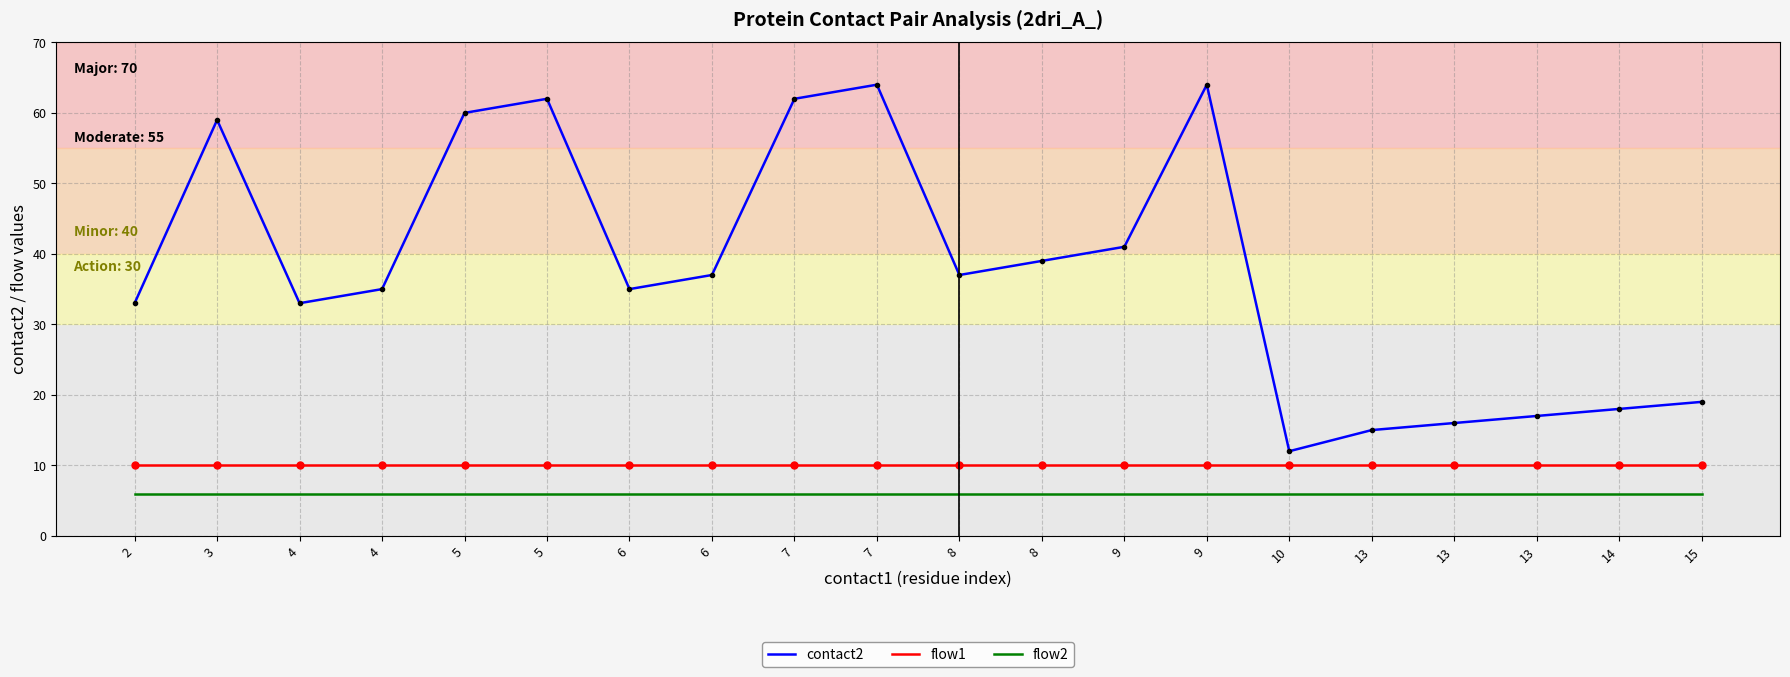

What are all the series names shown in the legend?

contact2, flow1, flow2